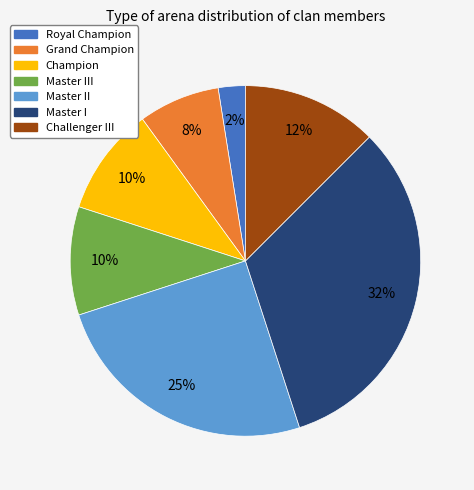

To the nearest percent, what is the difference between the largest and smallest slice percentages?

30%